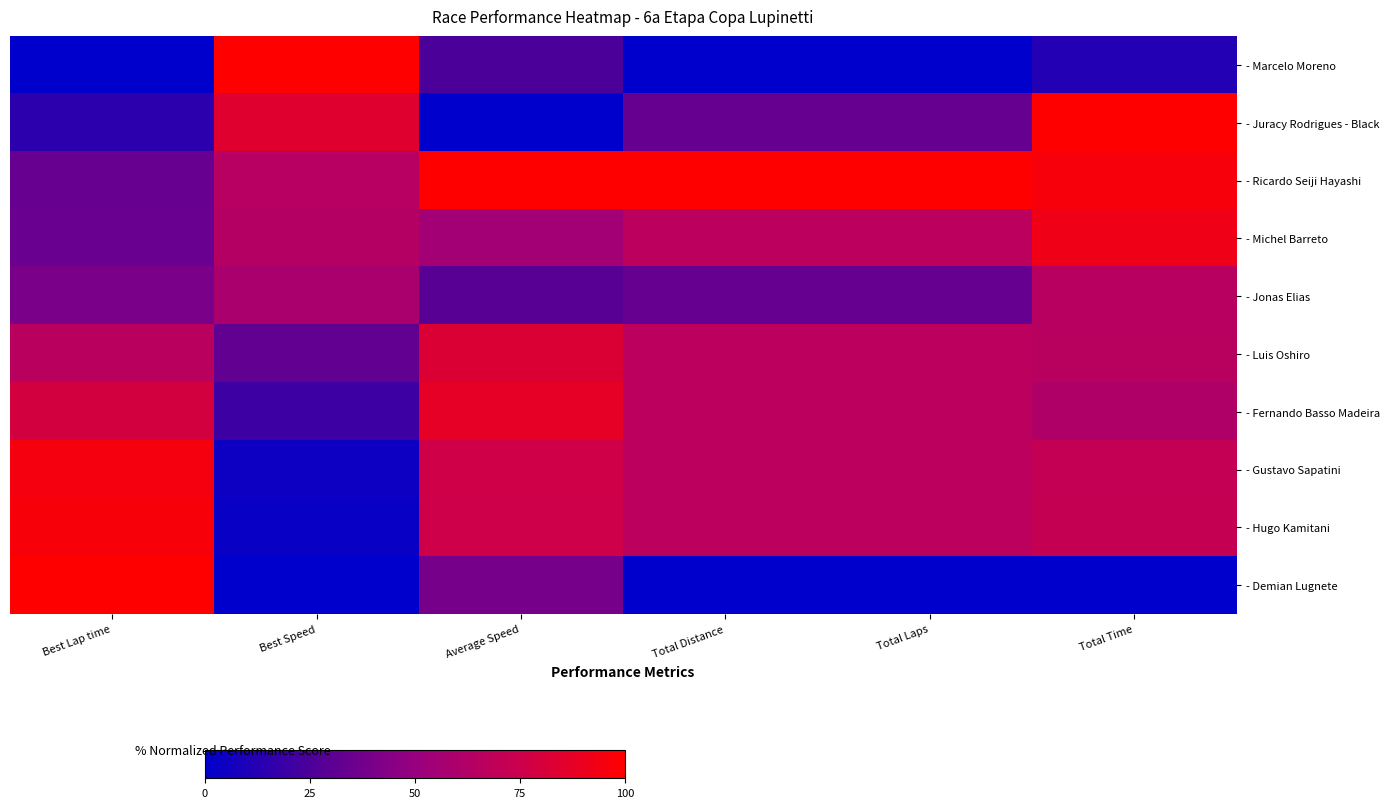

Reading left to right, extract all data points from this chart.

- Marcelo Moreno: Best Lap time=0.0	Best Speed=100.0	Average Speed=24.7	Total Distance=0.0	Total Laps=0.0	Total Time=11.9
- Juracy Rodrigues - Black: Best Lap time=15.1	Best Speed=84.0	Average Speed=0.0	Total Distance=33.3	Total Laps=33.3	Total Time=100.0
- Ricardo Seiji Hayashi: Best Lap time=33.8	Best Speed=64.6	Average Speed=100.0	Total Distance=100.0	Total Laps=100.0	Total Time=96.0
- Michel Barreto: Best Lap time=34.7	Best Speed=63.8	Average Speed=54.9	Total Distance=66.7	Total Laps=66.7	Total Time=92.4
- Jonas Elias: Best Lap time=40.1	Best Speed=58.2	Average Speed=29.4	Total Distance=33.3	Total Laps=33.3	Total Time=64.9
- Luis Oshiro: Best Lap time=66.2	Best Speed=32.3	Average Speed=82.6	Total Distance=66.7	Total Laps=66.7	Total Time=65.4
- Fernando Basso Madeira: Best Lap time=78.6	Best Speed=20.3	Average Speed=87.5	Total Distance=66.7	Total Laps=66.7	Total Time=61.1
- Gustavo Sapatini: Best Lap time=94.9	Best Speed=4.8	Average Speed=76.3	Total Distance=66.7	Total Laps=66.7	Total Time=71.1
- Hugo Kamitani: Best Lap time=96.6	Best Speed=3.2	Average Speed=76.0	Total Distance=66.7	Total Laps=66.7	Total Time=71.4
- Demian Lugnete: Best Lap time=100.0	Best Speed=0.0	Average Speed=38.9	Total Distance=0.0	Total Laps=0.0	Total Time=0.0